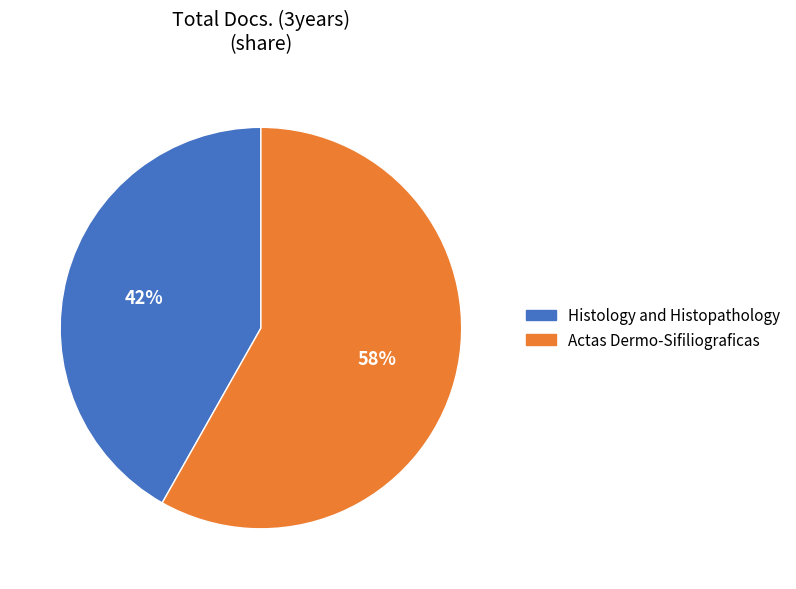

Is Actas Dermo-Sifiliograficas the majority of the pie?

Yes